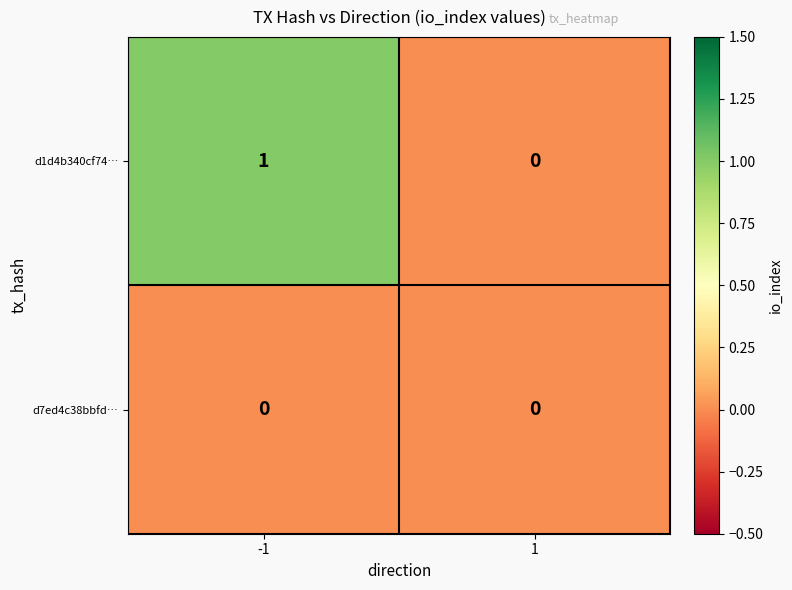

What is the difference between the highest and lowest values at -1?

1